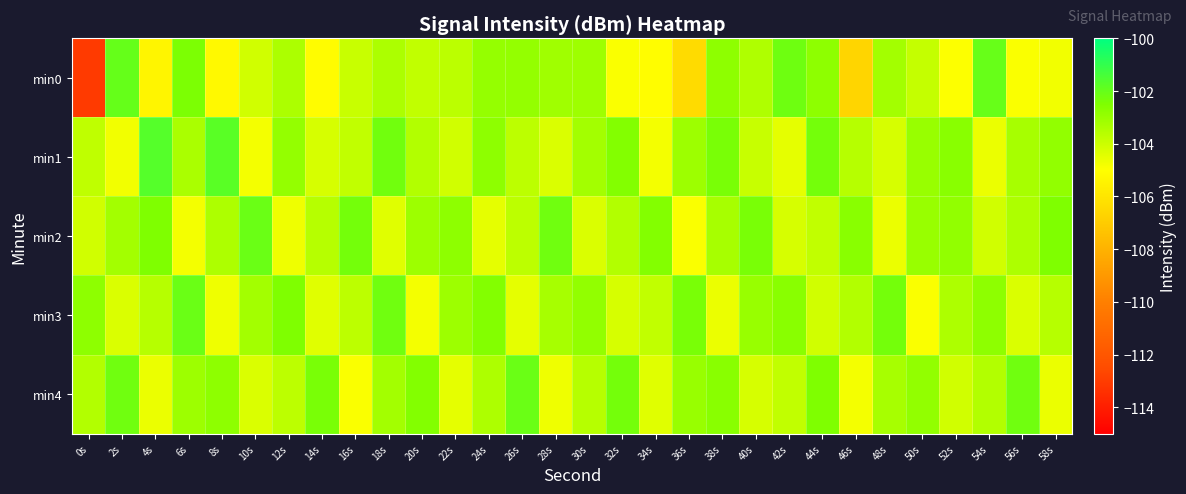

At how many categories does at least one series exceed -109?

30